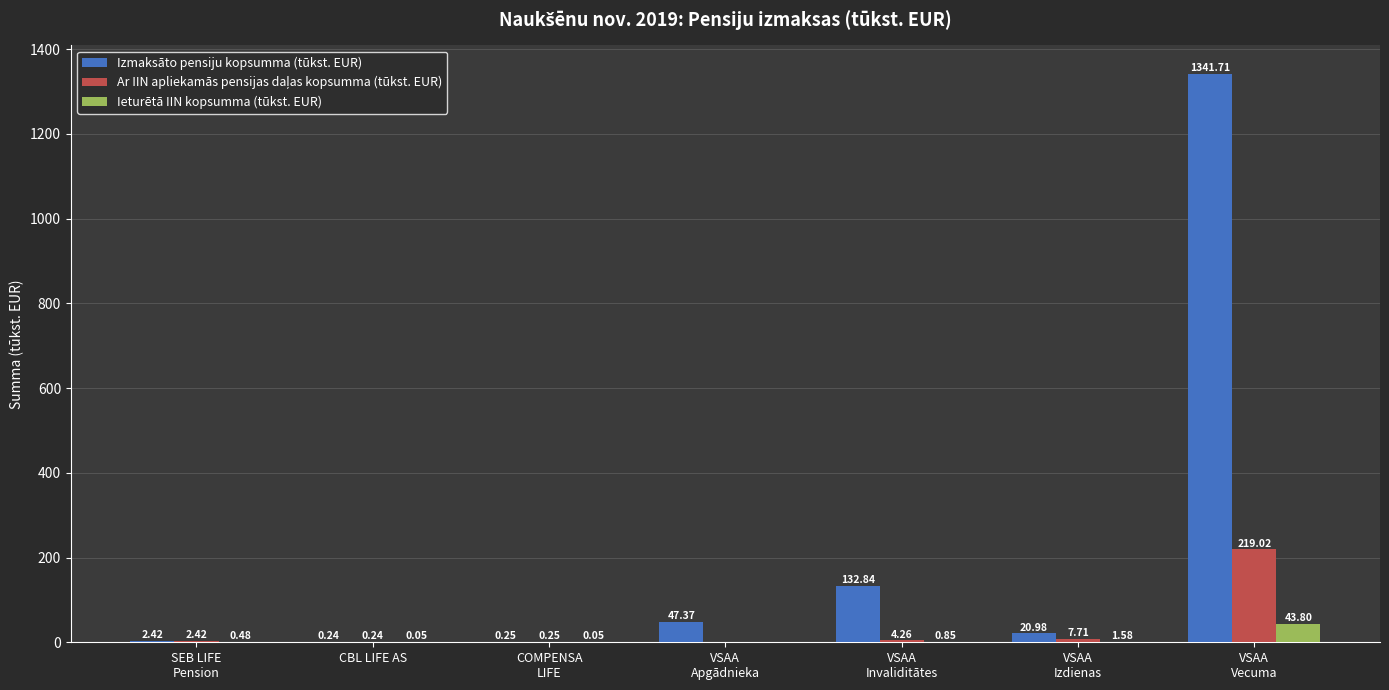

Which series has the largest total across all categories?

Izmaksāto pensiju kopsumma (tūkst. EUR)